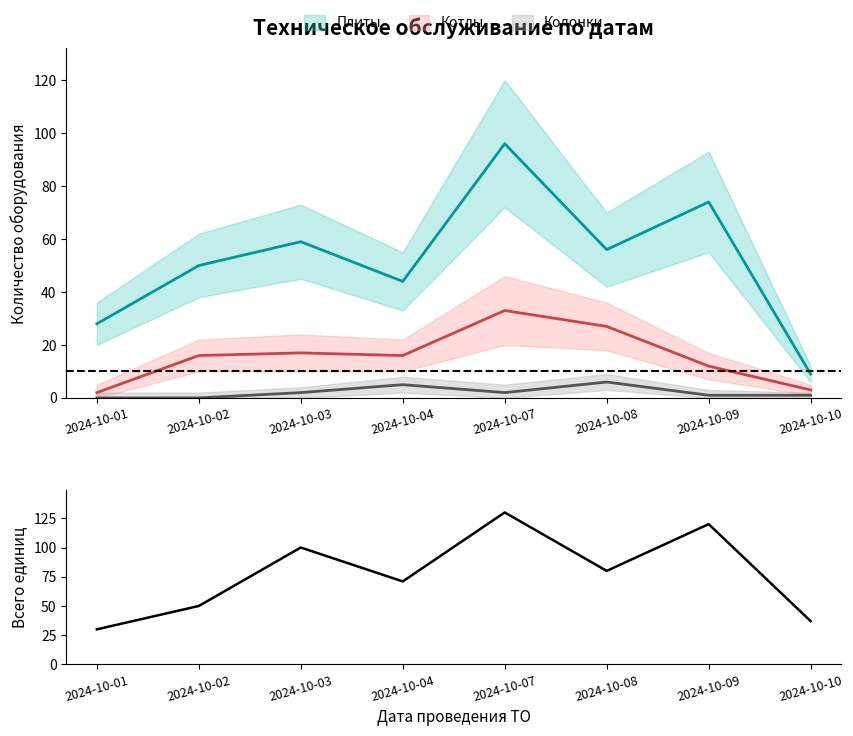

How many interior local valleys (lower than both neighbors) does the data have?

2